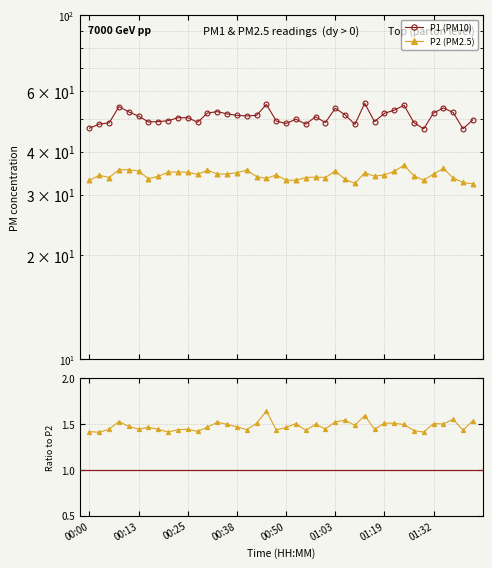

Which series has the widest spread of values?

P1 (PM10)